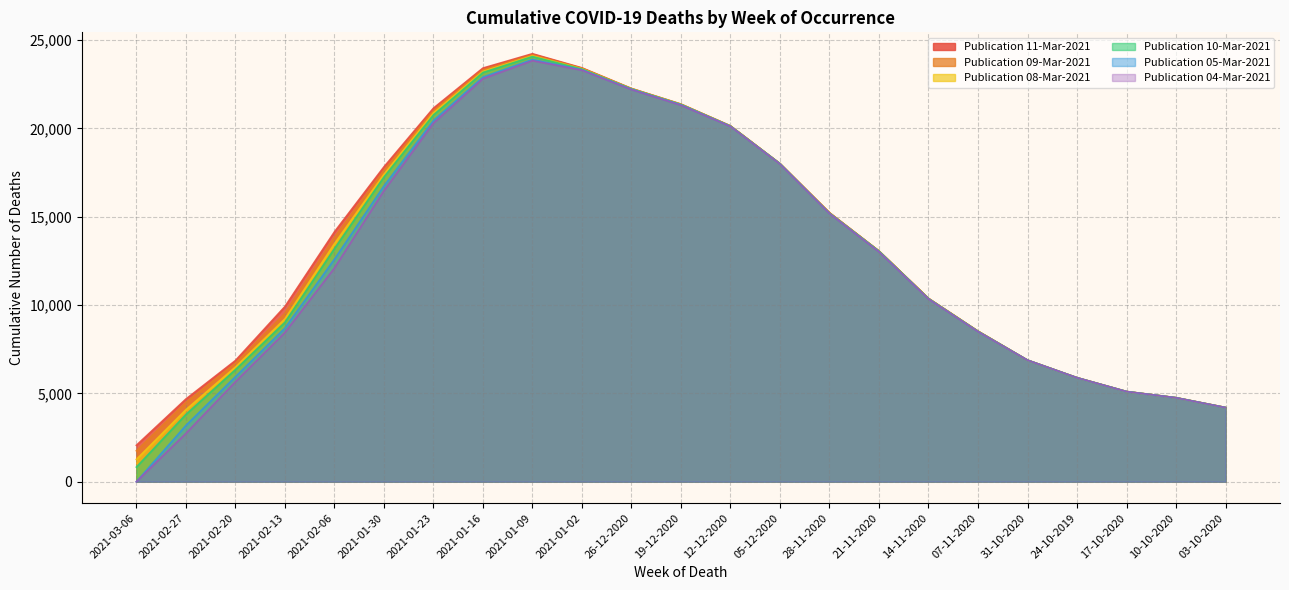

The Publication 09-Mar-2021 series shows 8709 at 17-10-2020. True or false?

False